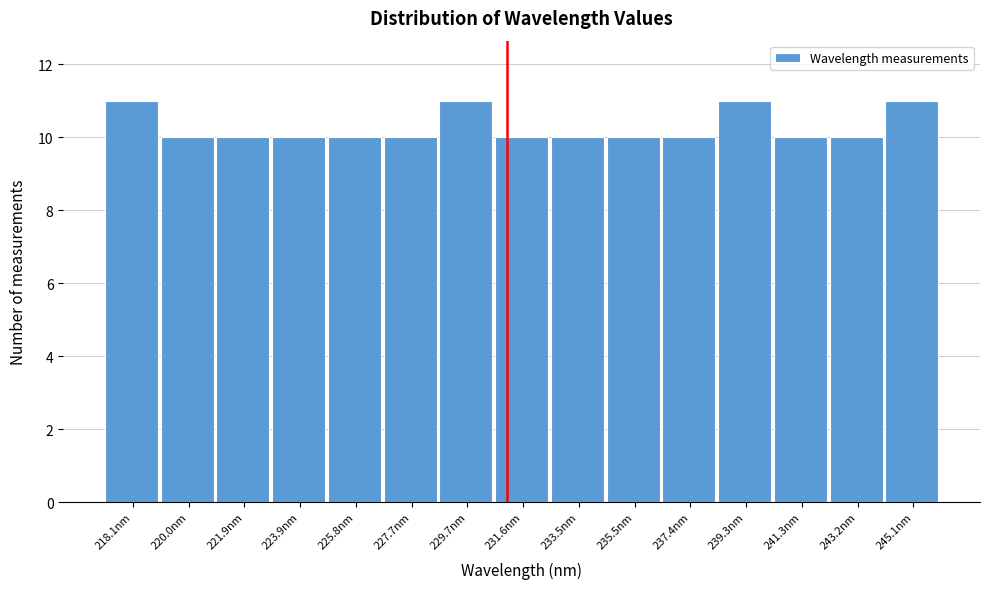

Reading left to right, list all the values displayed in this chart.

218.1nm=11	220.0nm=10	221.9nm=10	223.9nm=10	225.8nm=10	227.7nm=10	229.7nm=11	231.6nm=10	233.5nm=10	235.5nm=10	237.4nm=10	239.3nm=11	241.3nm=10	243.2nm=10	245.1nm=11